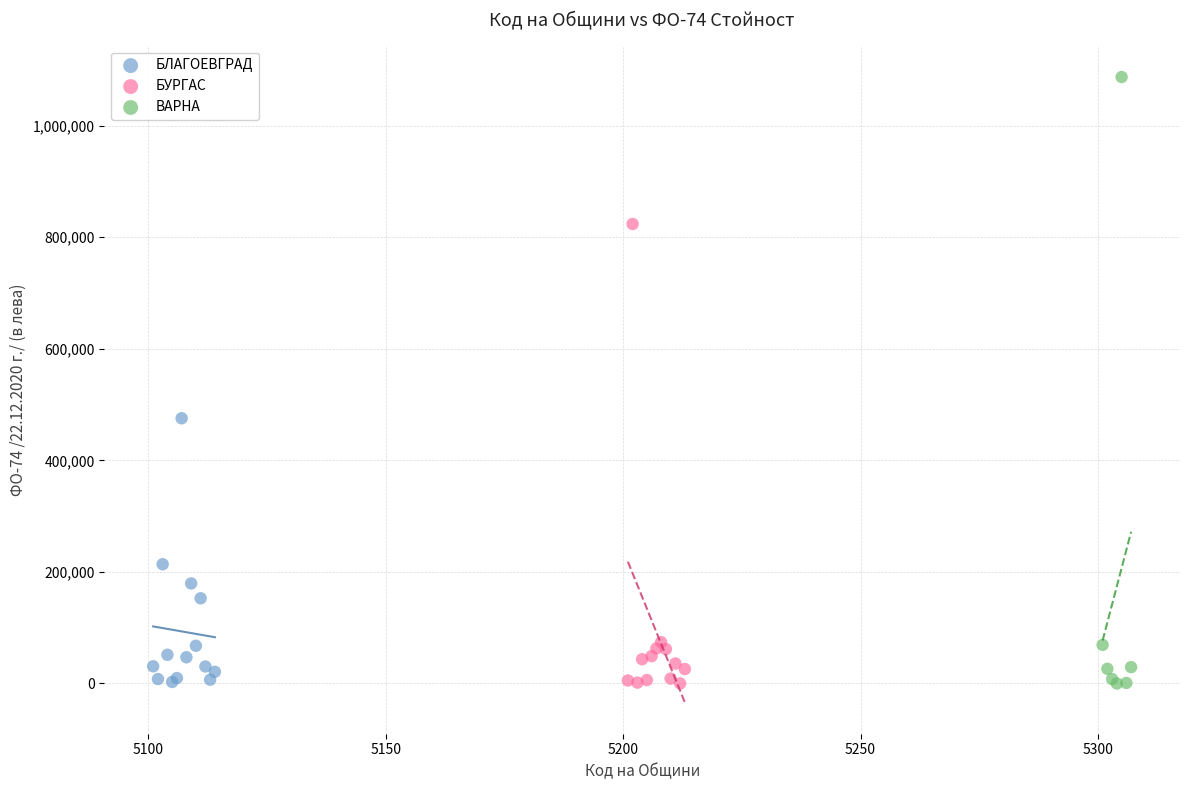

Which series reaches the maximum Y coordinate?

ВАРНА